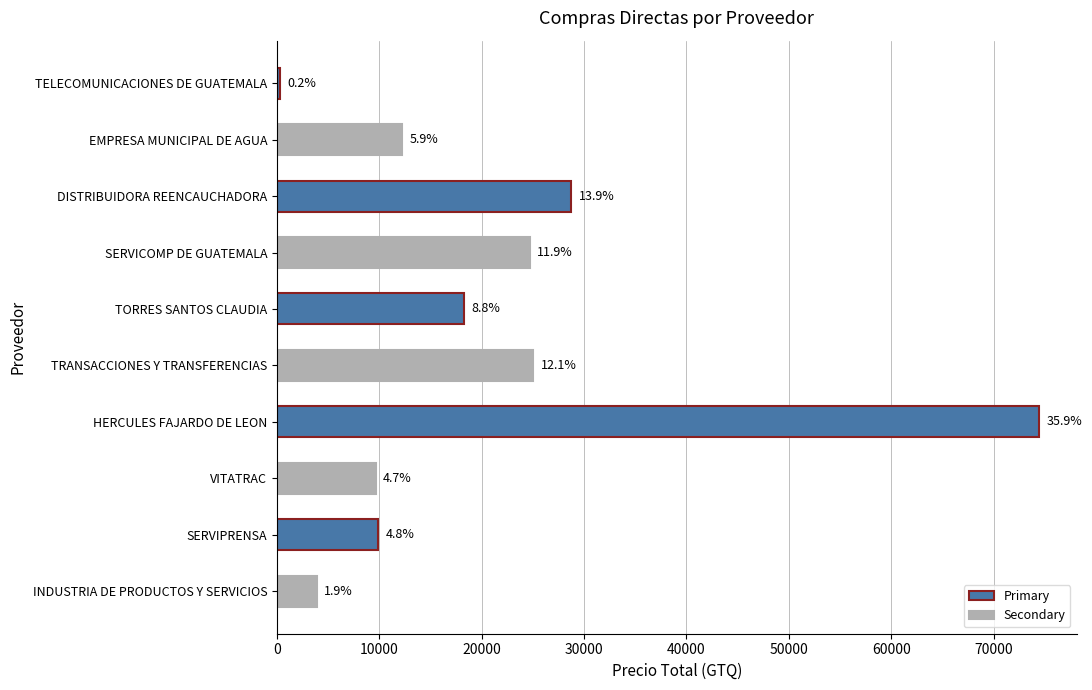

Are the bars horizontal?

Yes